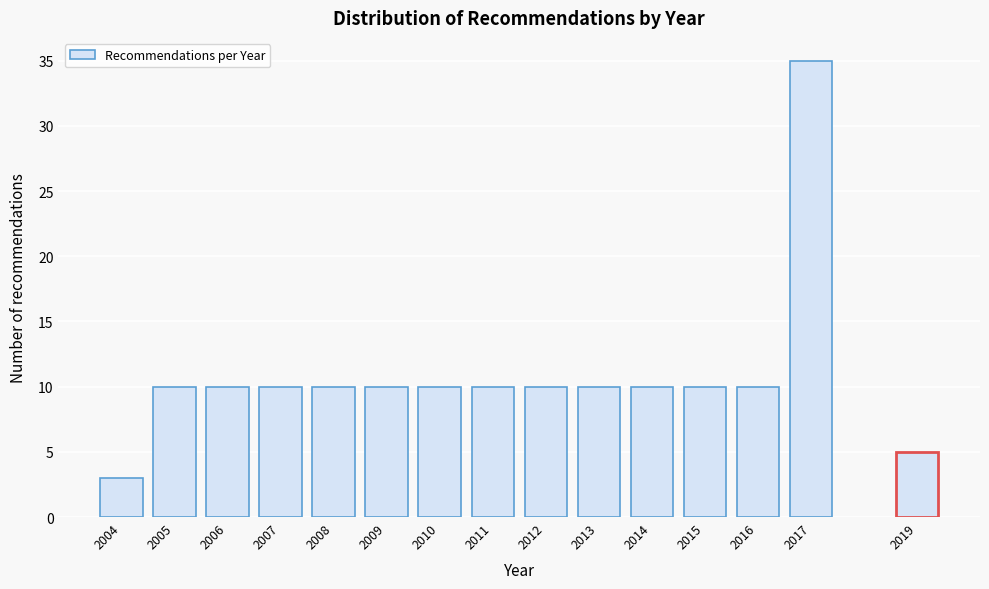

Reading left to right, list all the values displayed in this chart.

2004=3	2005=10	2006=10	2007=10	2008=10	2009=10	2010=10	2011=10	2012=10	2013=10	2014=10	2015=10	2016=10	2017=35	2019=5